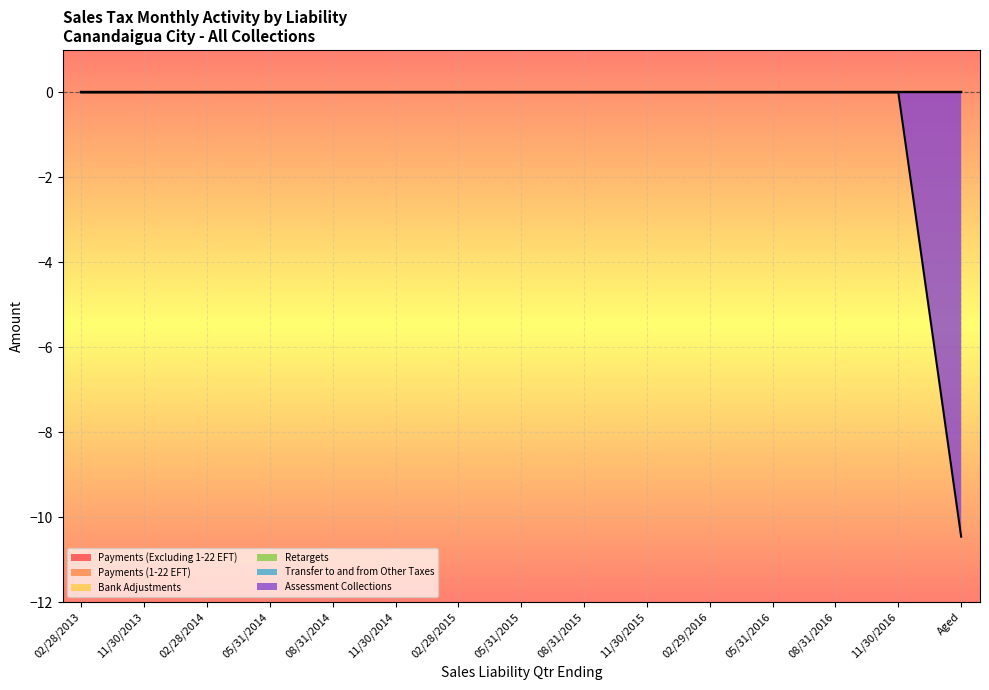

Is it true that Retargets equals 0.0 at 11/30/2016?

True